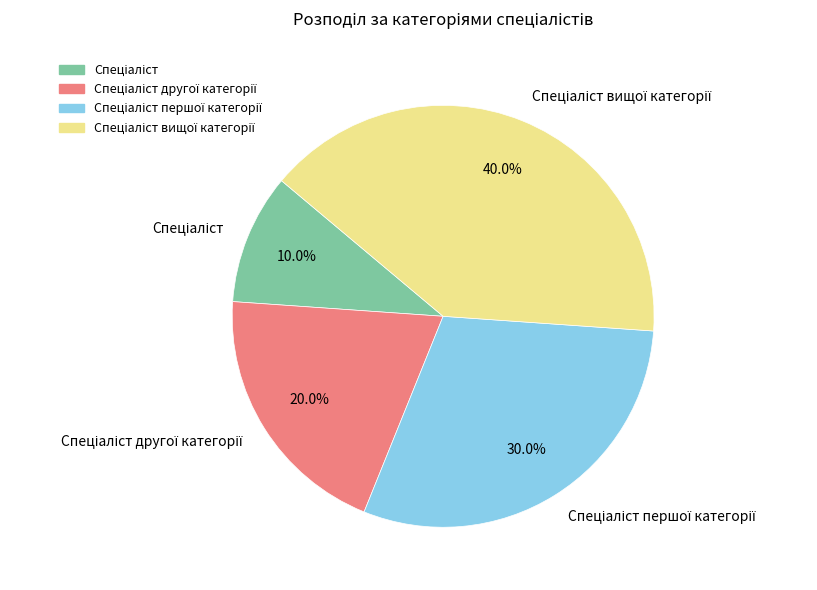

Is there a majority slice in this chart?

No